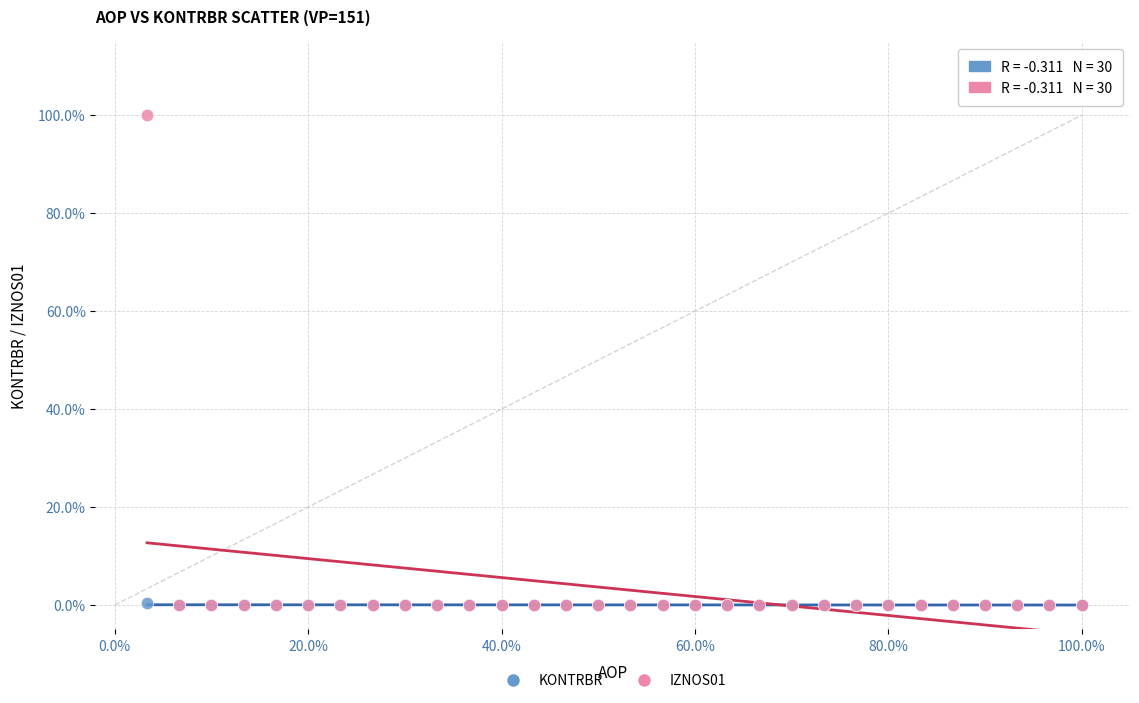

Which series reaches the maximum Y coordinate?

IZNOS01